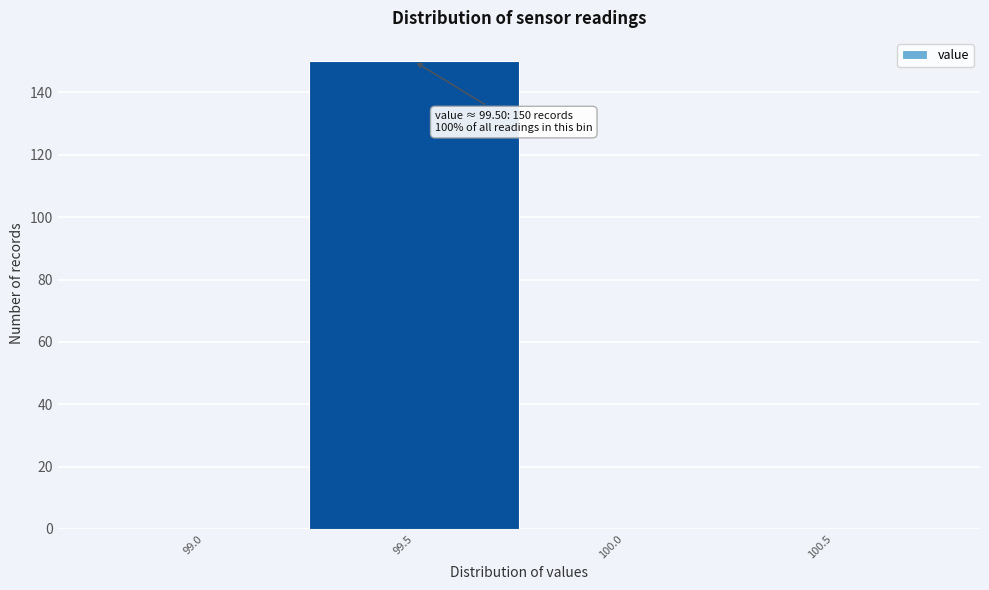

Reading left to right, extract all data points from this chart.

99.0=0	99.5=150	100.0=0	100.5=0